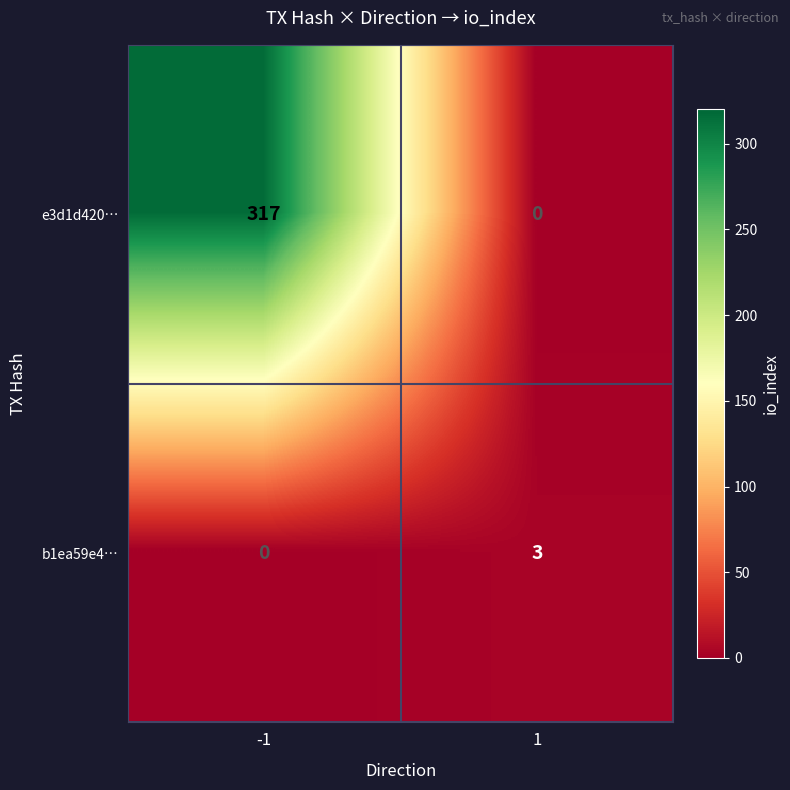

What is the spread (max minus min) of values at -1?

317